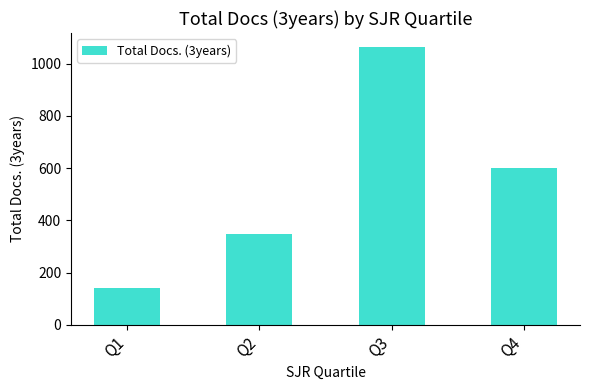

Count the number of categories in the chart.

4